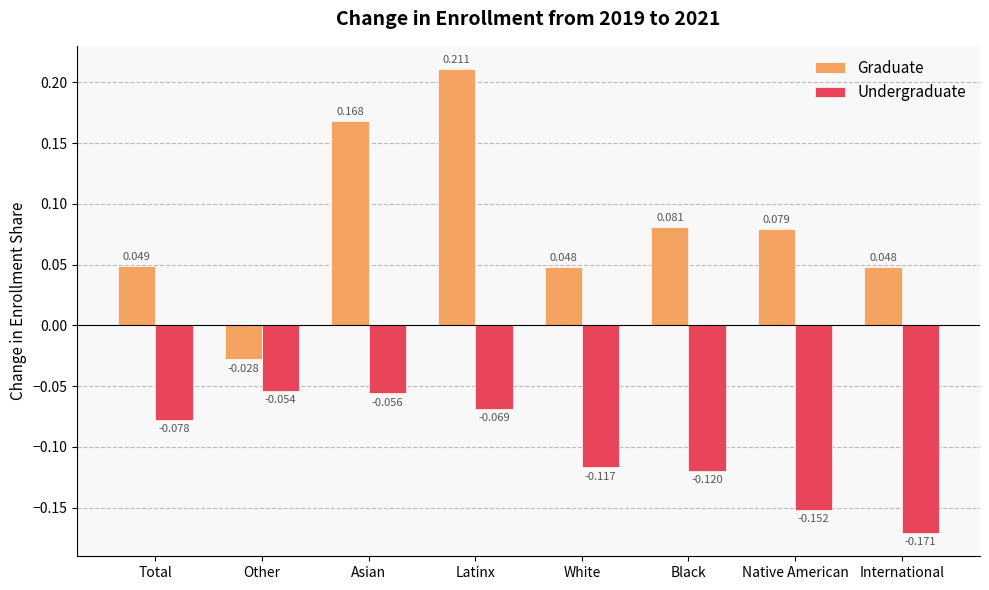

Which category has the lowest value across all series?

International